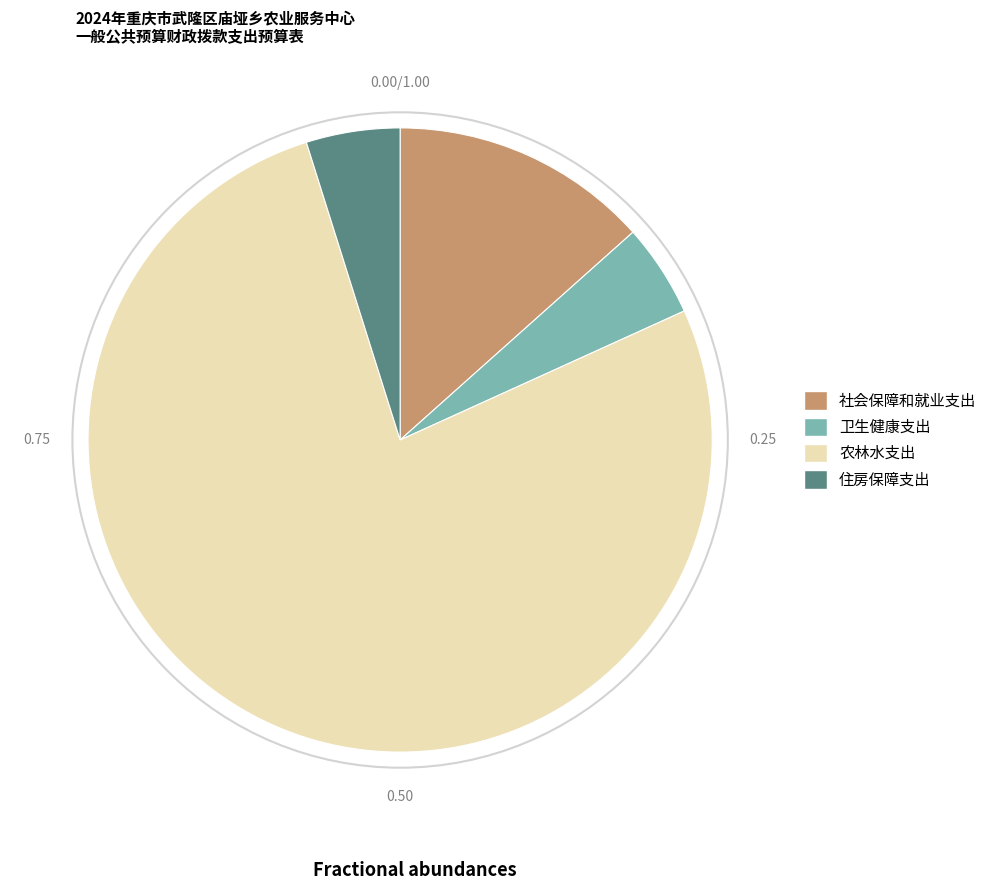

Is there any slice that represents more than half of the pie?

Yes